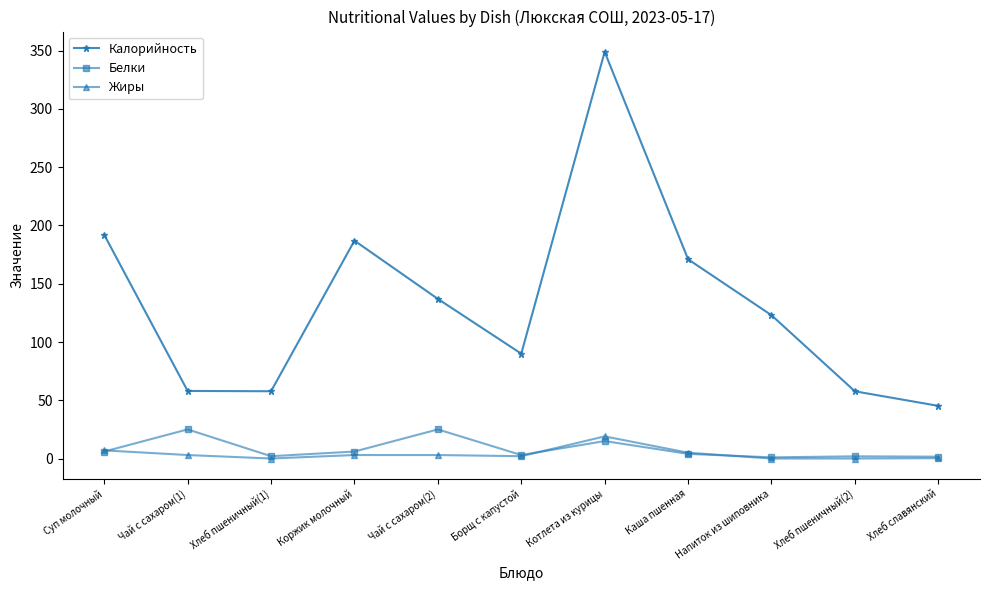

At which category is the sum across all series the highest?

Котлета из курицы